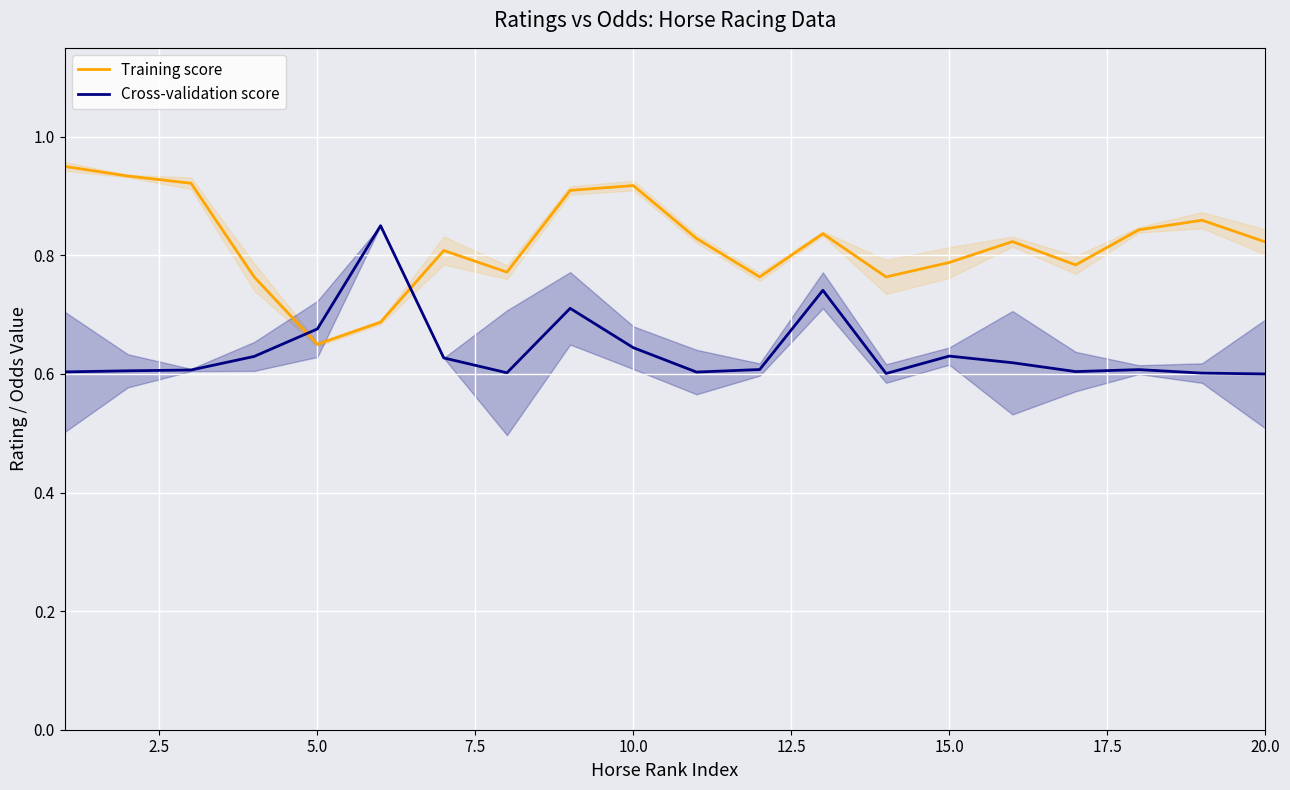

What are all the series names shown in the legend?

Training score, Cross-validation score